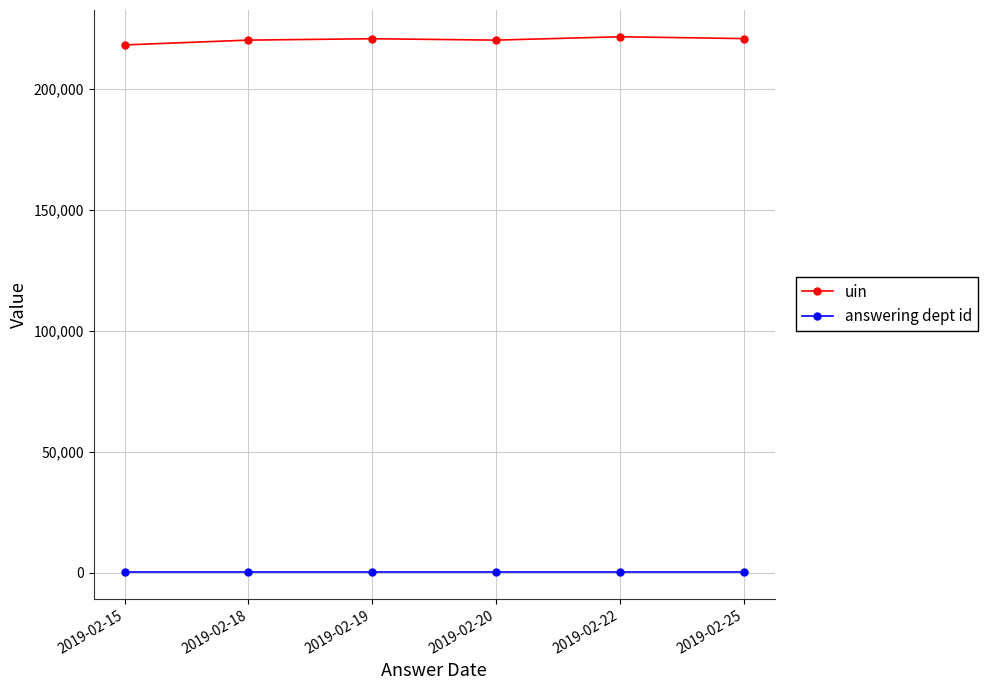

True or false: uin and answering dept id cross at least once.

False